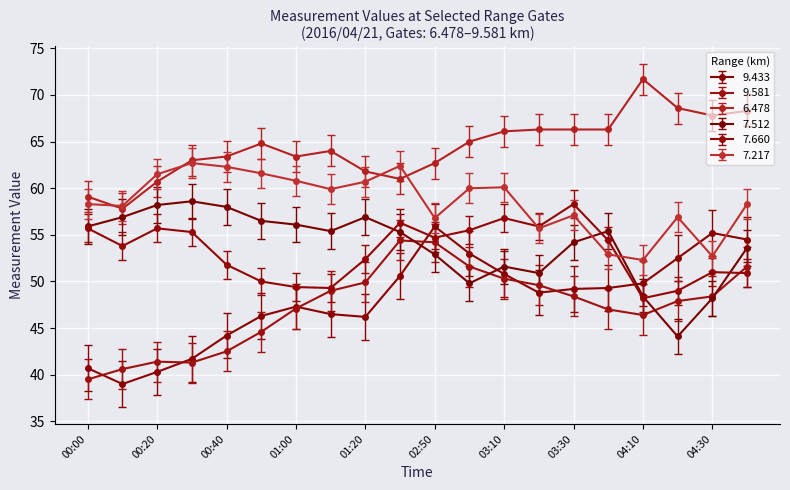

What is the value of the 6.478 point at the 16th from the left?

66.3